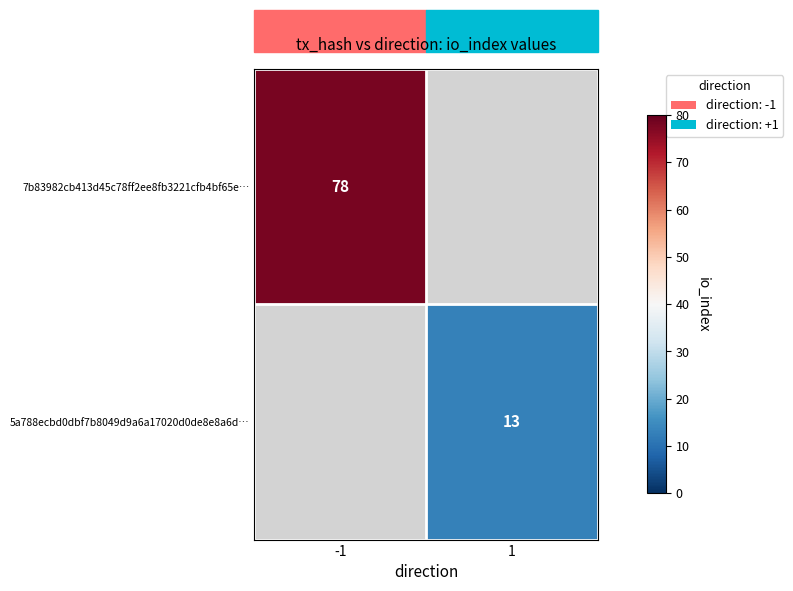

Is it true that 7b83982cb413d45c78ff2ee8fb3221cfb4bf65e… equals 126 at -1?

False